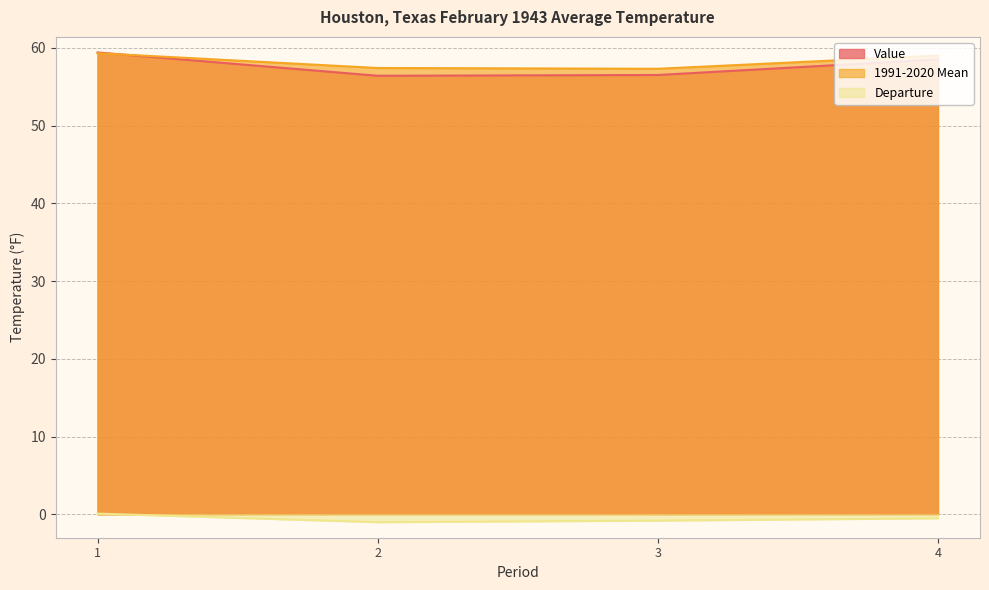

Is it true that 1991-2020 Mean equals 59.0 at 4?

True